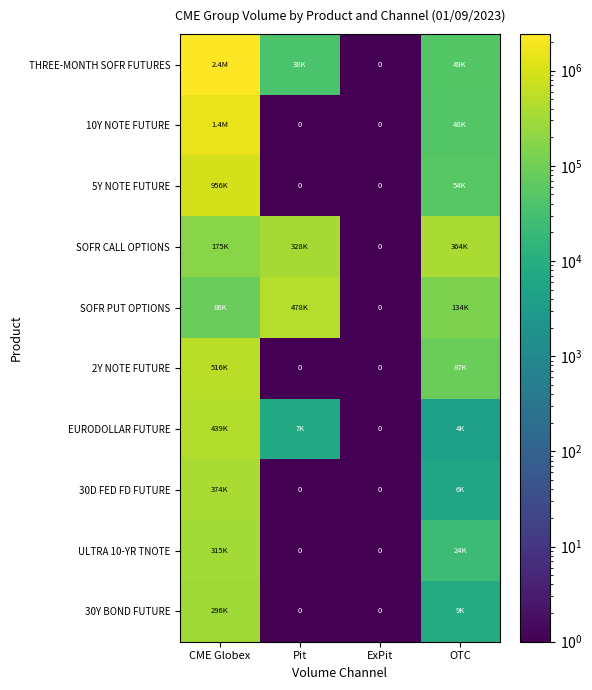

Which series has the largest total across all categories?

THREE-MONTH SOFR FUTURES